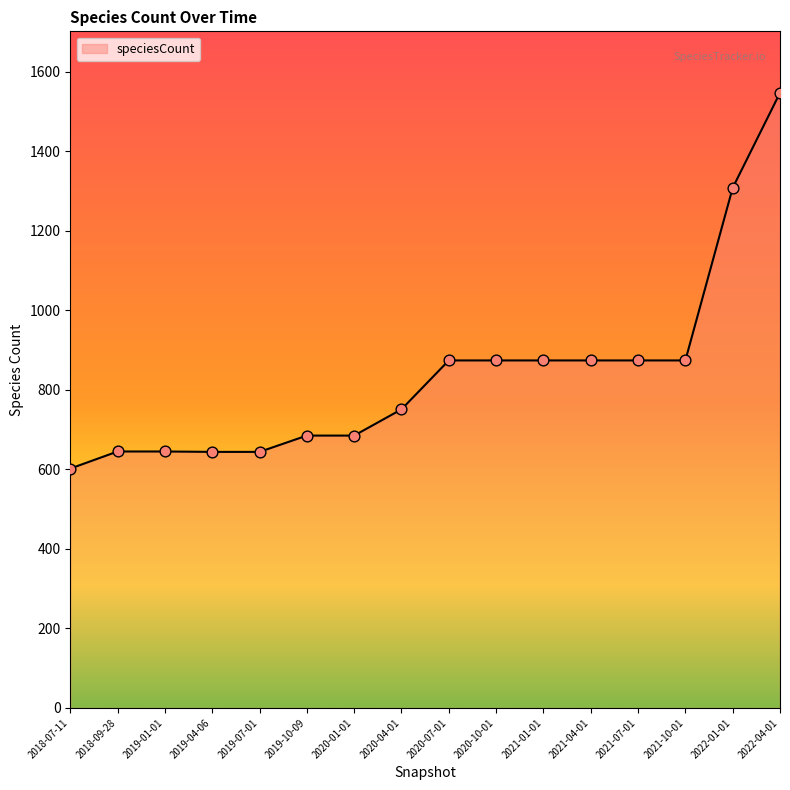

Which has a higher value, 2018-09-28 or 2020-01-01?

2020-01-01